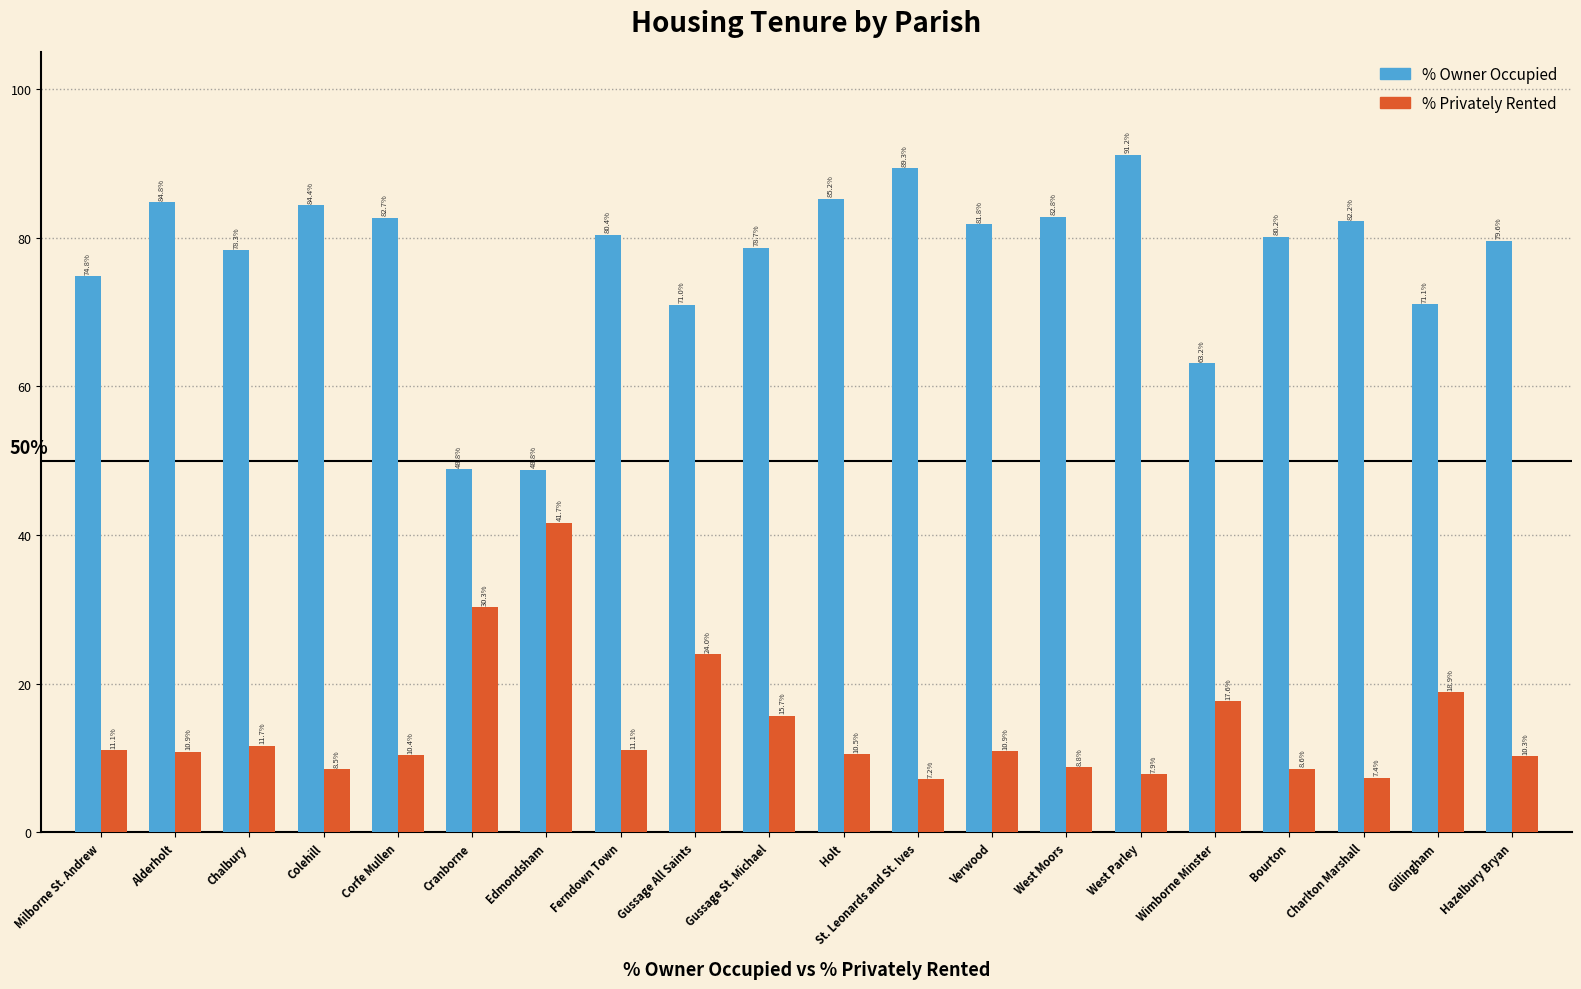

What is the difference between the % Privately Rented values at Colehill and Verwood?

2.5